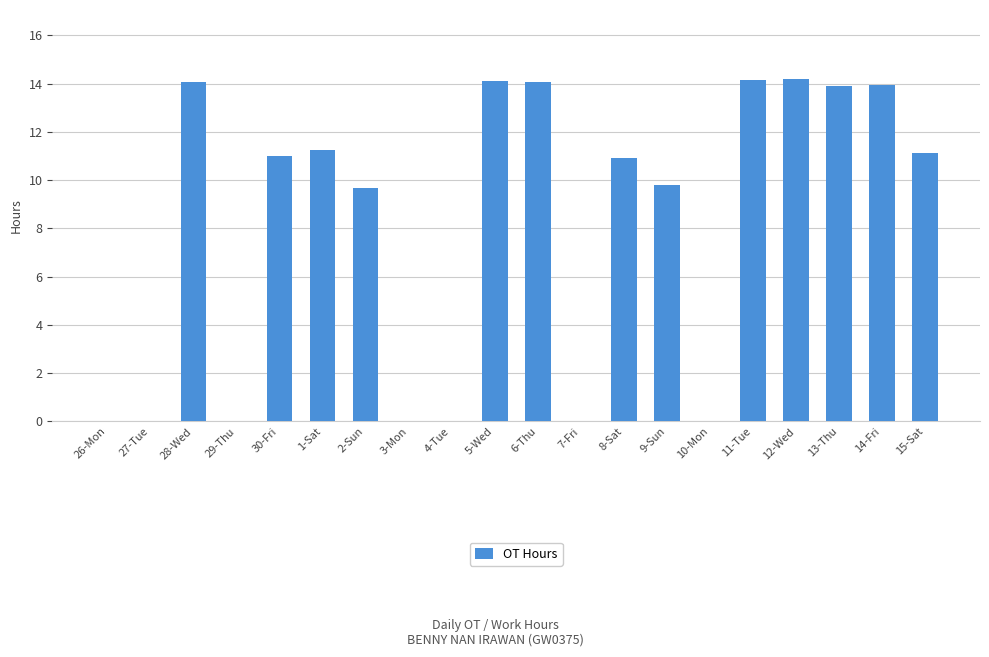

What is the maximum value shown in the chart?

14.2